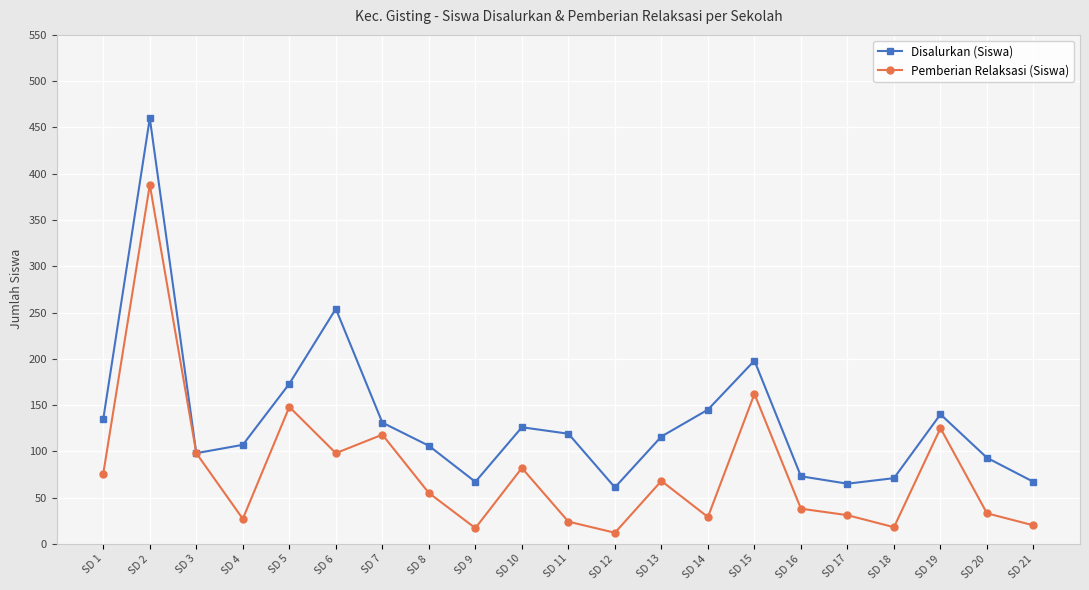

Where does the Pemberian Relaksasi (Siswa) series first go above 55?

SD 1